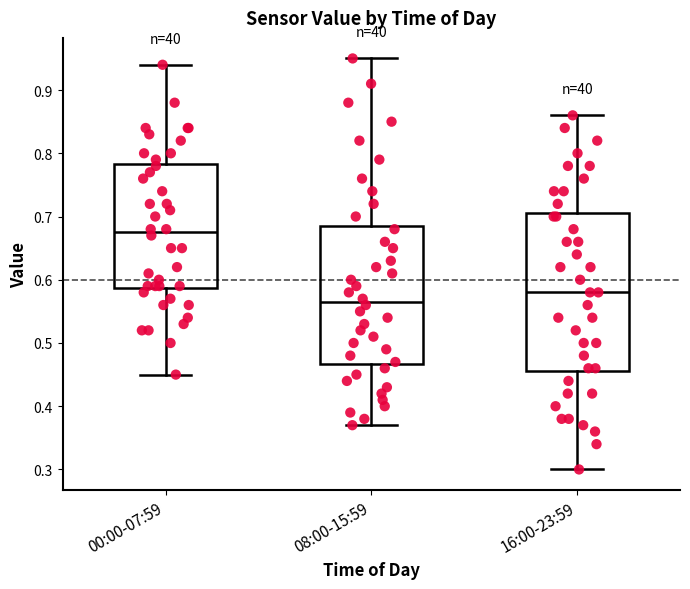

Reading left to right, transcribe this box plot: for each box, give where its median line is, the range the box spans, and where its two whiskers end, as read against the y-axis. The values are not printed on the chart, so give them approximately, as read against the axis.

00:00-07:59: median 0.68, box 0.59 to 0.78, whiskers 0.45 to 0.94
08:00-15:59: median 0.57, box 0.47 to 0.69, whiskers 0.37 to 0.95
16:00-23:59: median 0.58, box 0.46 to 0.71, whiskers 0.30 to 0.86